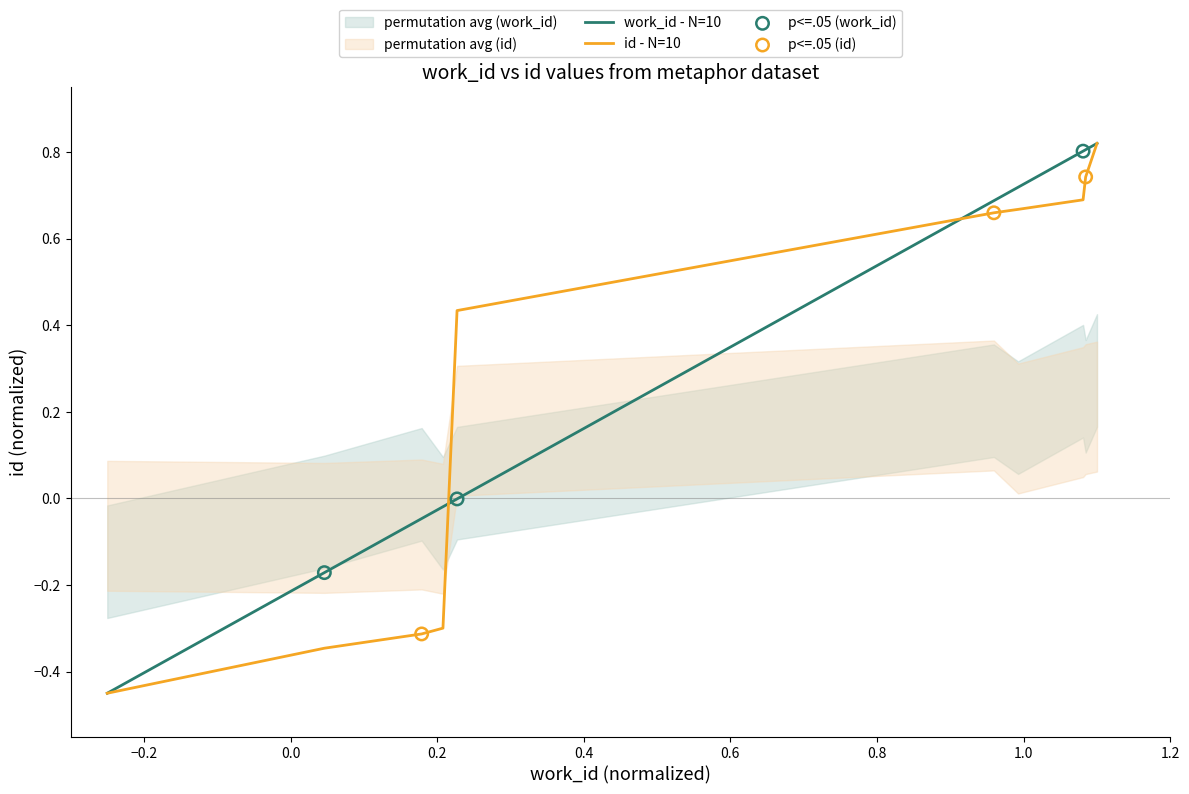

Which series reaches the maximum Y coordinate?

work_id